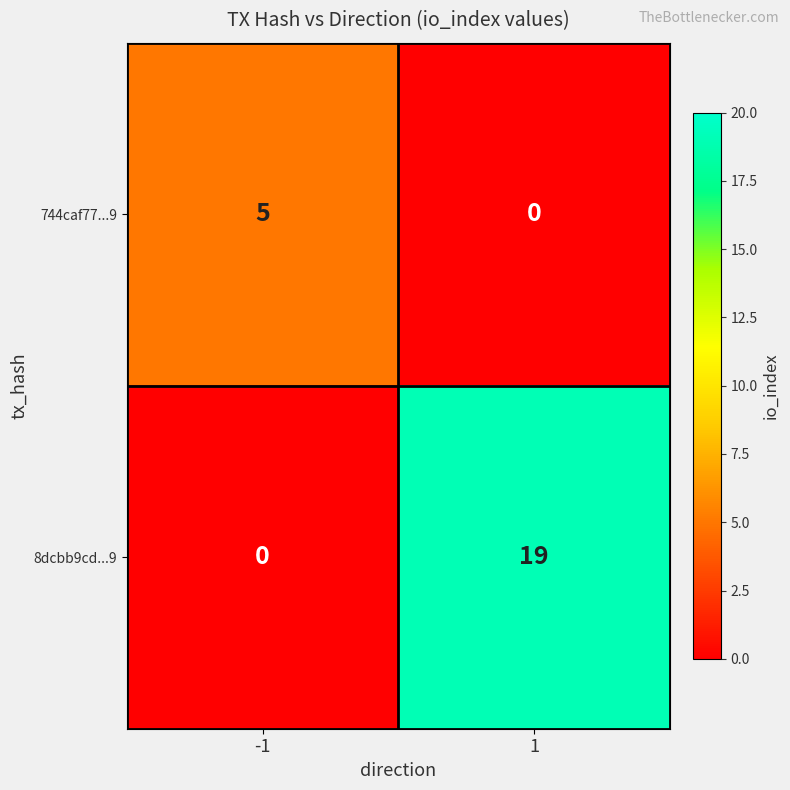

Reading left to right, extract all data points from this chart.

744caf77...9: 5	0
8dcbb9cd...9: 0	19